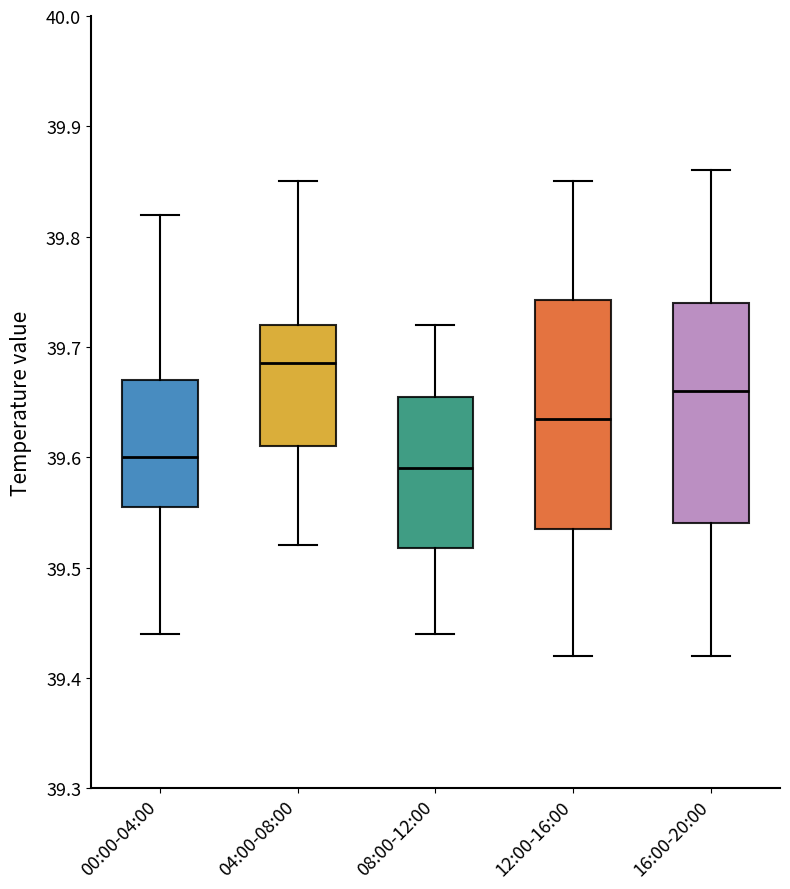

Reading left to right, transcribe this box plot: for each box, give where its median line is, the range the box spans, and where its two whiskers end, as read against the y-axis. The values are not printed on the chart, so give them approximately, as read against the axis.

00:00-04:00: median 39.60, box 39.56 to 39.67, whiskers 39.44 to 39.82
04:00-08:00: median 39.69, box 39.61 to 39.72, whiskers 39.52 to 39.85
08:00-12:00: median 39.59, box 39.52 to 39.66, whiskers 39.44 to 39.72
12:00-16:00: median 39.64, box 39.54 to 39.74, whiskers 39.42 to 39.85
16:00-20:00: median 39.66, box 39.54 to 39.74, whiskers 39.42 to 39.86